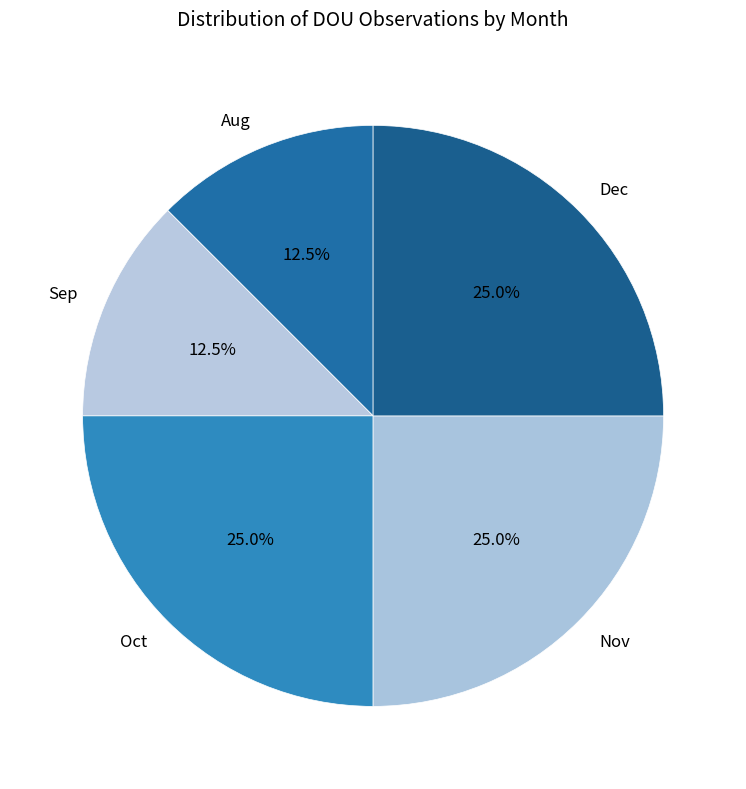

Count the number of slices in the pie.

5